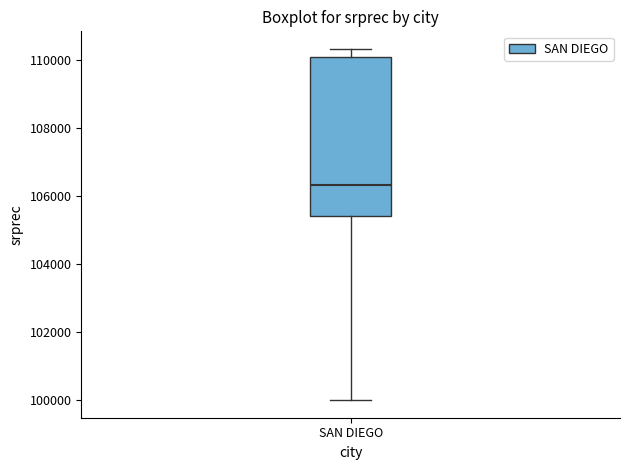

Read this box plot against the y-axis: the position of the median line, the range covered by the box, and the ends of both whiskers. The values are not printed on the chart, so give them approximately, as read against the axis.

median 106400, box 105400 to 110200, whiskers 100000 to 110400